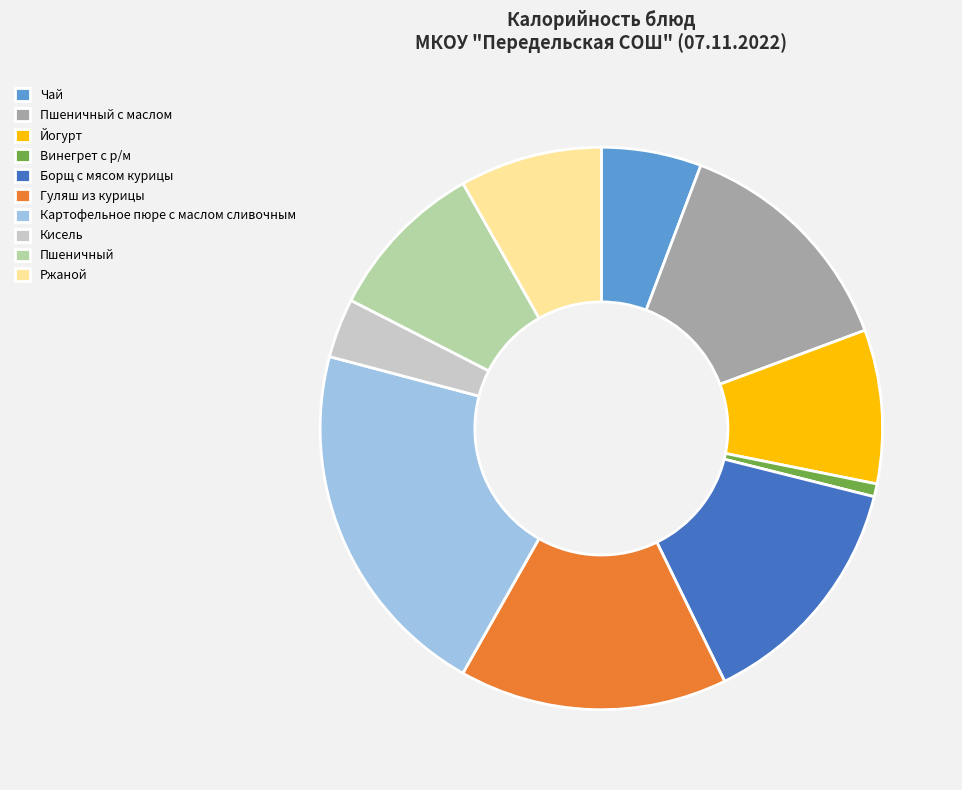

Which category has the biggest portion of the pie?

Картофельное пюре с маслом сливочным